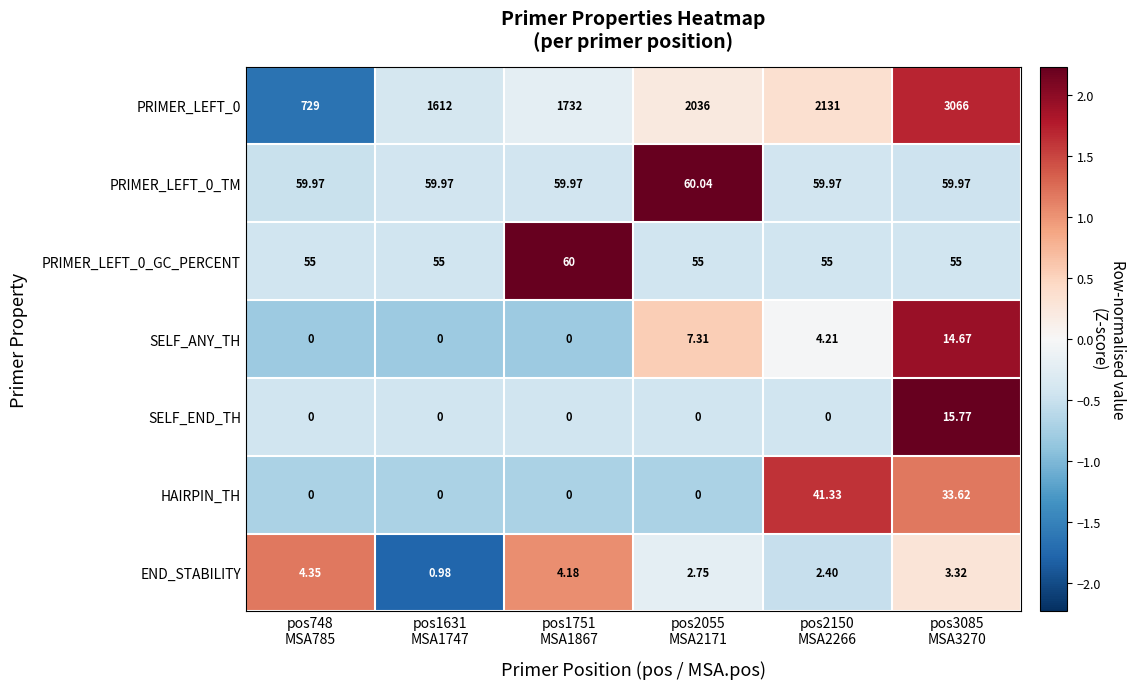

How many series are shown in this chart?

7